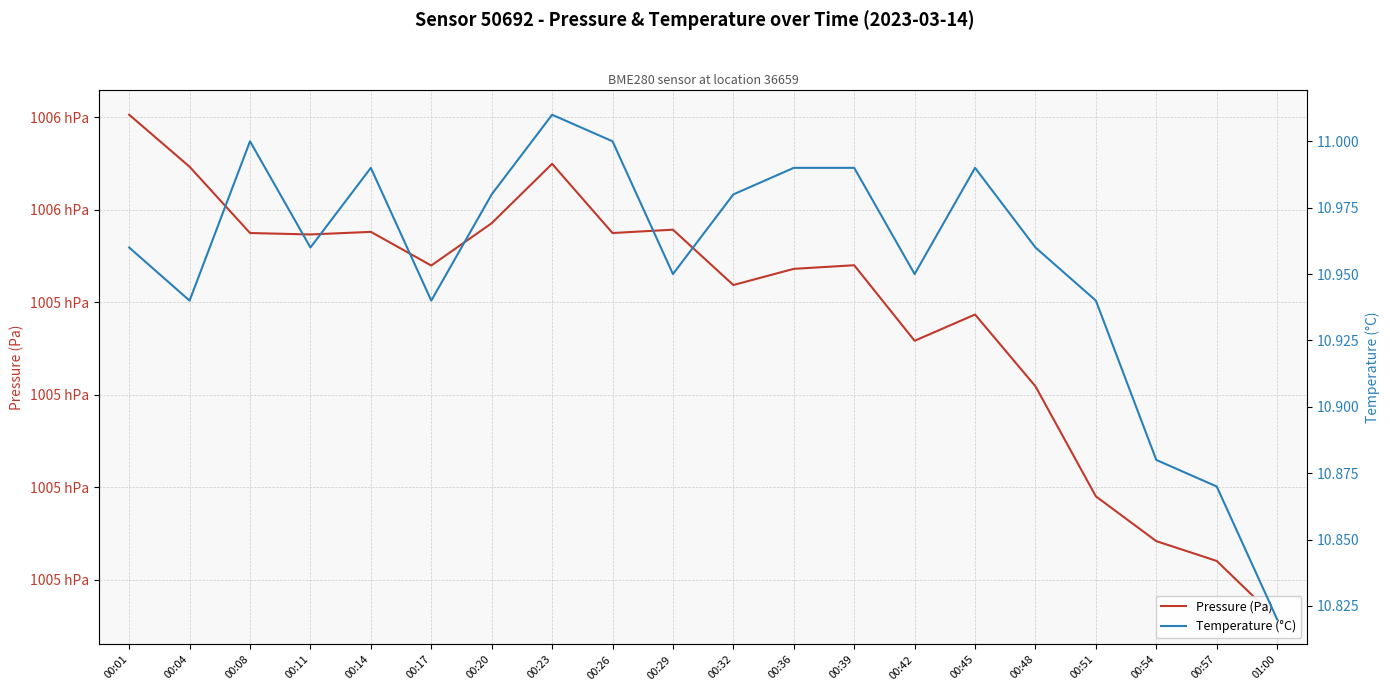

Which series changed the most between 00:36 and 00:54?

Pressure (Pa)